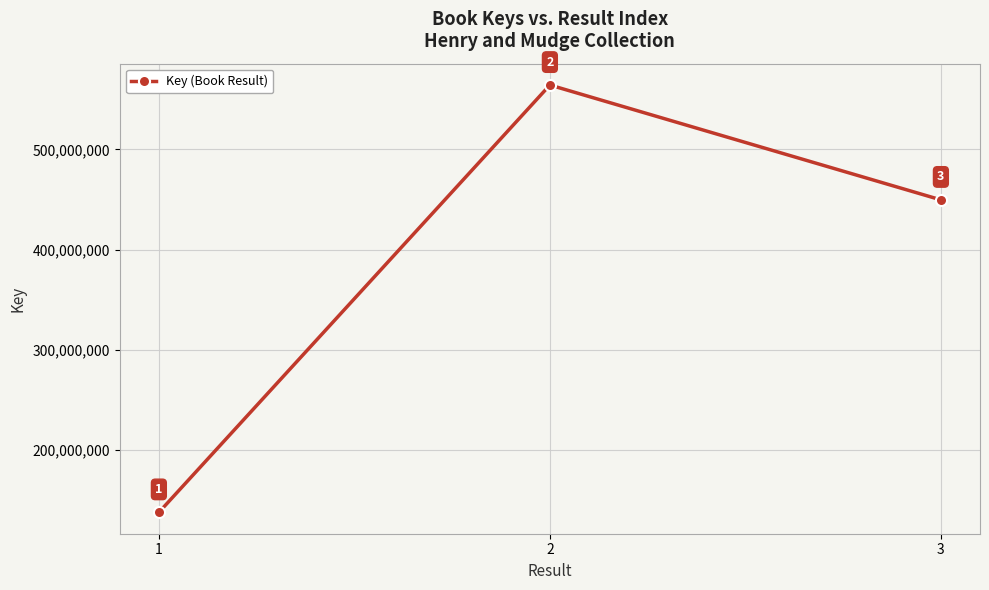

True or false: the data shows 137790294 at 1.

True